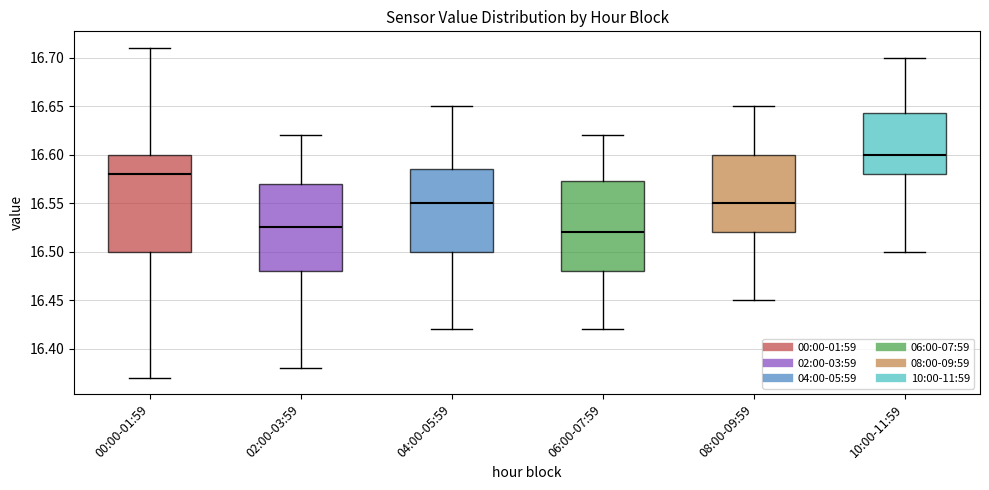

Reading left to right, read every box against the y-axis: the position of its median line, the range the box covers, and the ends of its whiskers. The values are not printed on the chart, so give them approximately, as read against the axis.

00:00-01:59: median 16.580, box 16.500 to 16.600, whiskers 16.370 to 16.710
02:00-03:59: median 16.525, box 16.480 to 16.570, whiskers 16.380 to 16.620
04:00-05:59: median 16.550, box 16.500 to 16.585, whiskers 16.420 to 16.650
06:00-07:59: median 16.520, box 16.480 to 16.575, whiskers 16.420 to 16.620
08:00-09:59: median 16.550, box 16.520 to 16.600, whiskers 16.450 to 16.650
10:00-11:59: median 16.600, box 16.580 to 16.645, whiskers 16.500 to 16.700